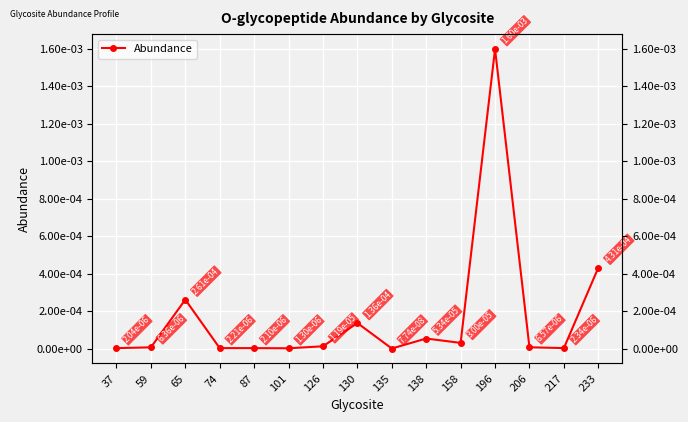

How many lines are shown in the chart?

1